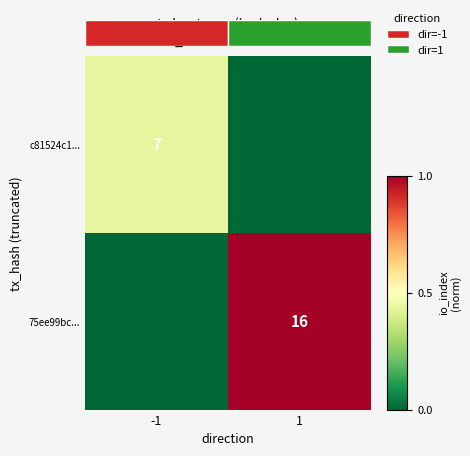

Where is c81524c1... nearest to the value 0?

1